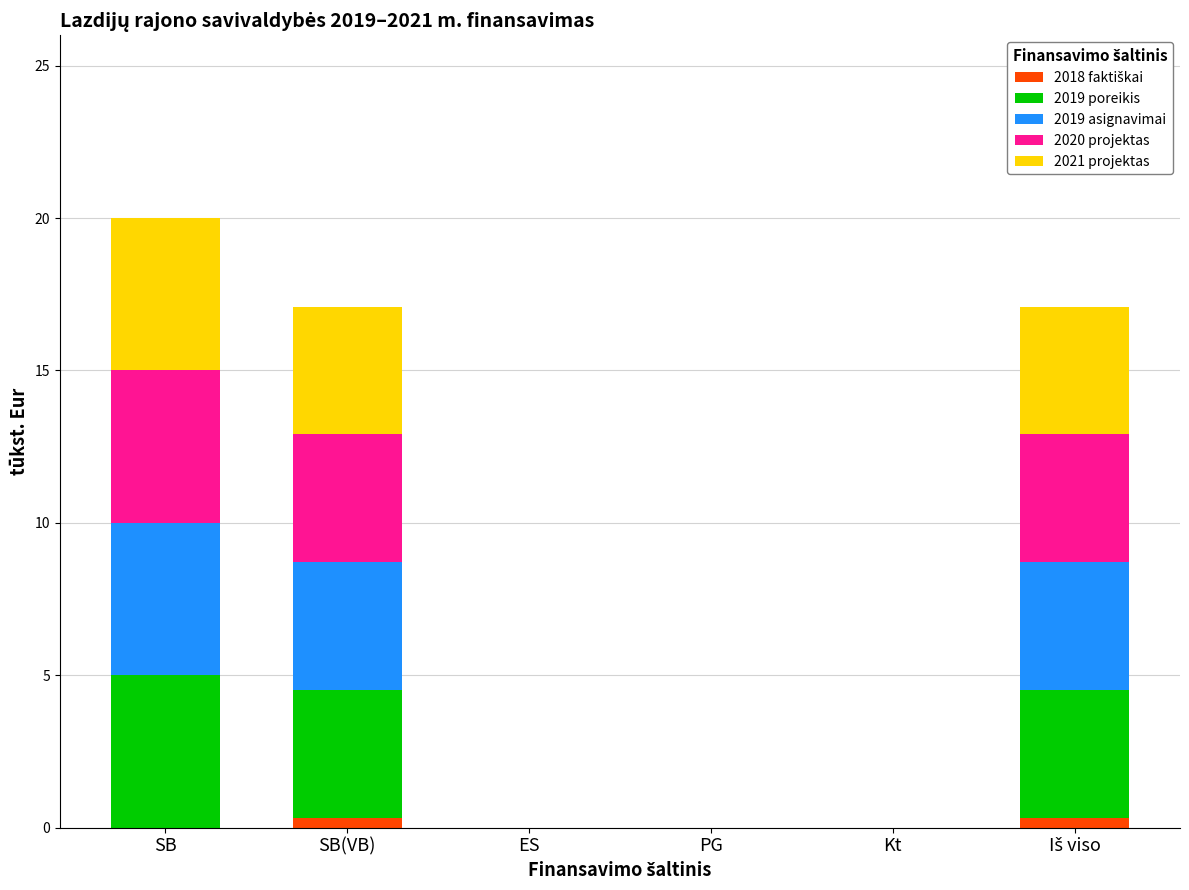

What is the total value across all series at SB?

20.0